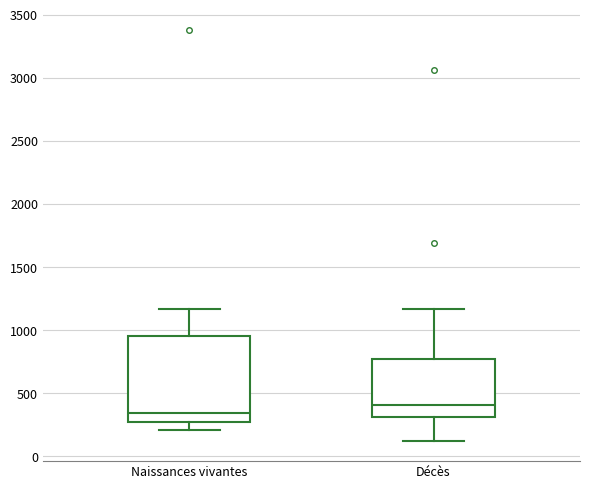

Reading left to right, read every box against the y-axis: the position of its median line, the range the box covers, and the ends of its whiskers. The values are not printed on the chart, so give them approximately, as read against the axis.

Naissances vivantes: median 350, box 250 to 950, whiskers 200 to 1150
Décès: median 400, box 300 to 750, whiskers 100 to 1150